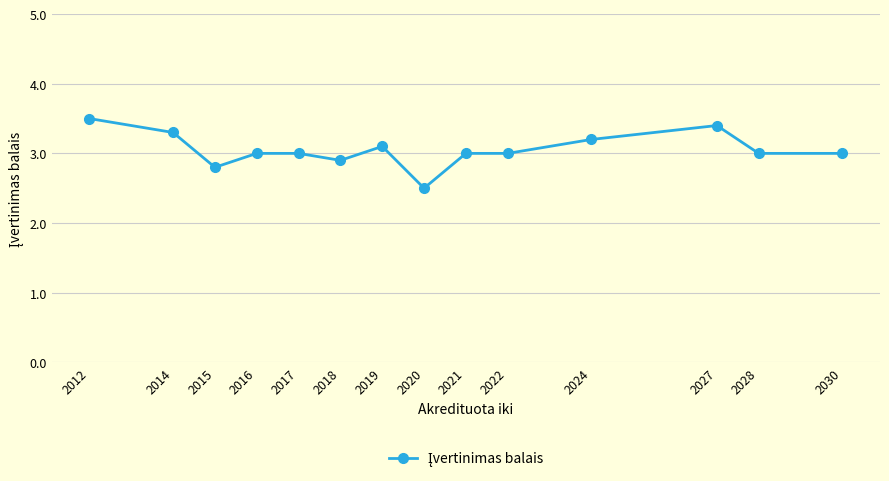

What is the value of the 2nd point from the left?

3.3